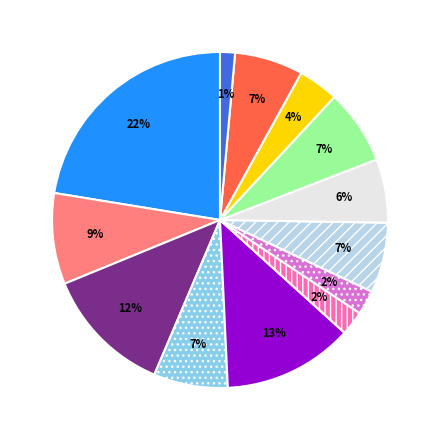

Is there a majority slice in this chart?

No